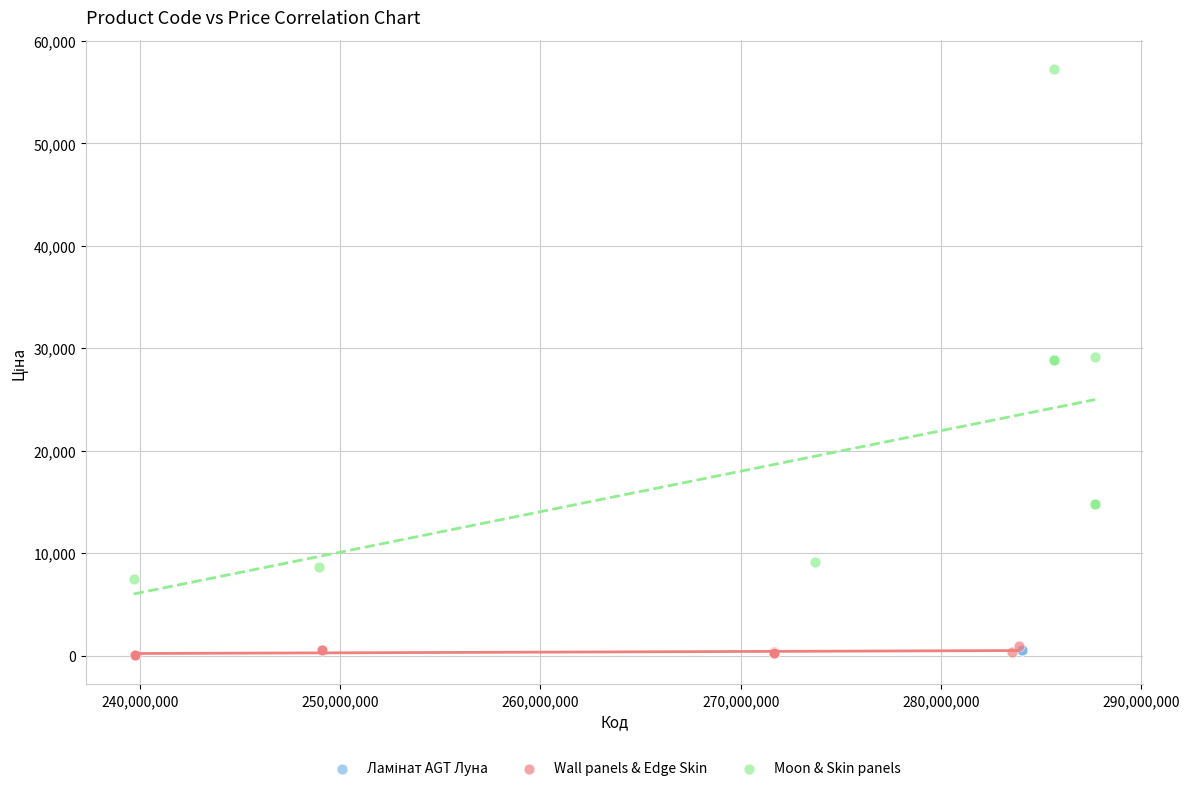

Which series contains the highest Y value?

Moon & Skin panels